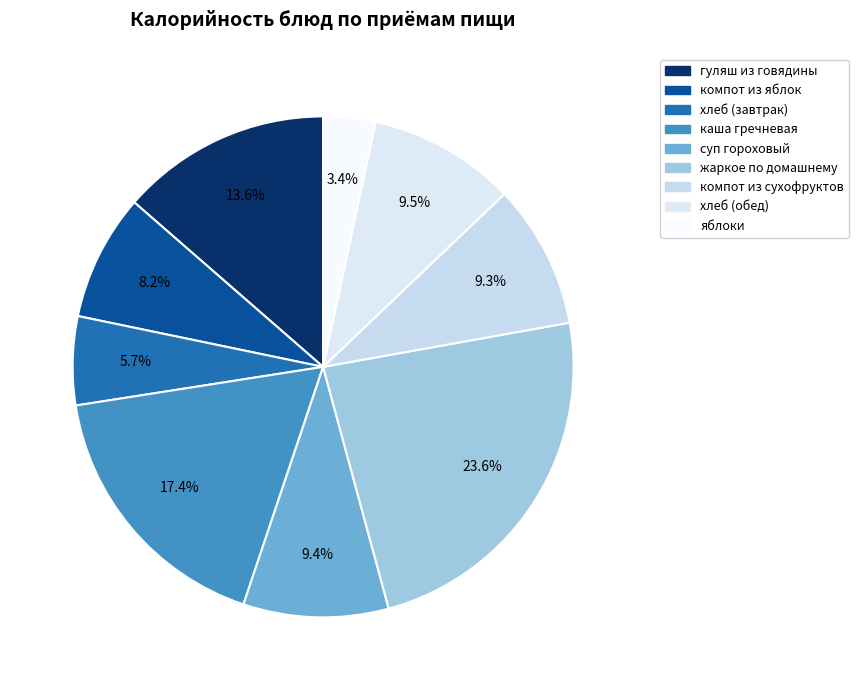

Is there a majority slice in this chart?

No